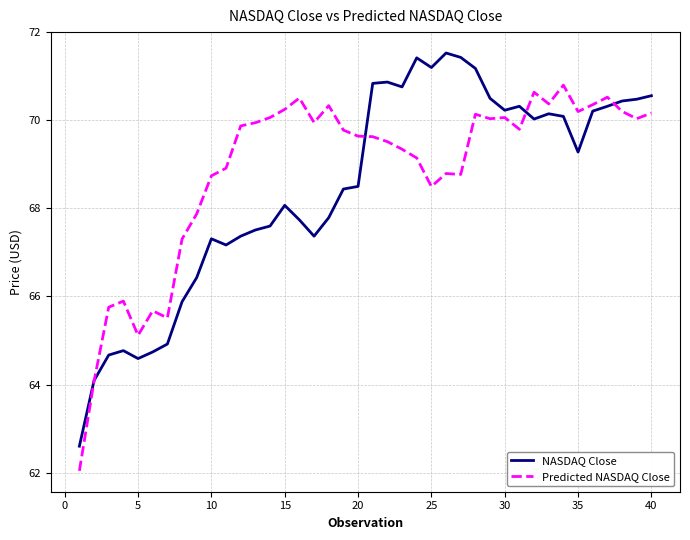

After their last crossing, which series has the higher values: Predicted NASDAQ Close or NASDAQ Close?

NASDAQ Close